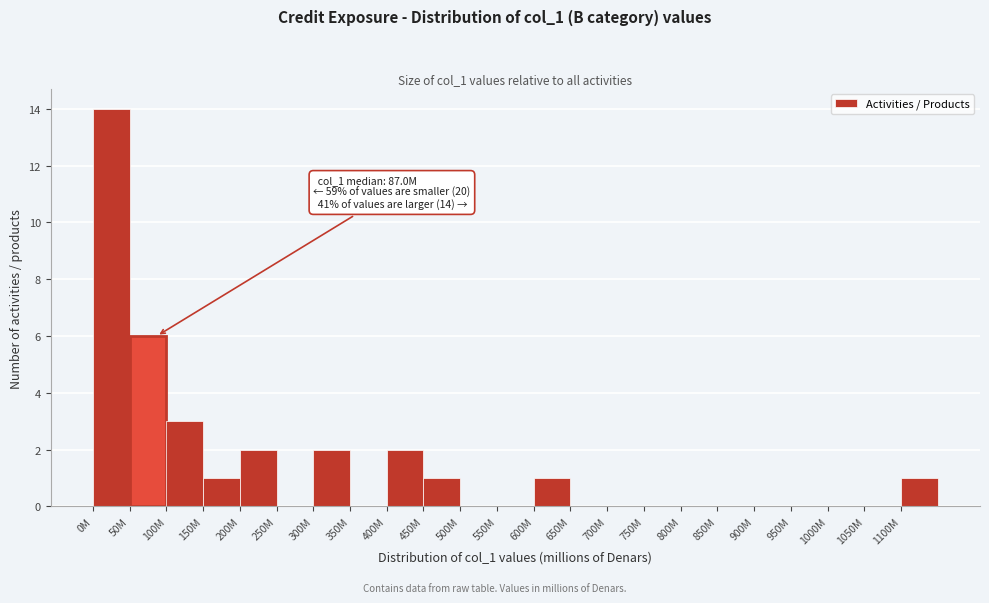

Reading left to right, what are all the values shown in this chart?

0M=14	50M=6	100M=3	150M=1	200M=2	250M=0	300M=2	350M=0	400M=2	450M=1	500M=0	550M=0	600M=1	650M=0	700M=0	750M=0	800M=0	850M=0	900M=0	950M=0	1000M=0	1050M=0	1100M=1